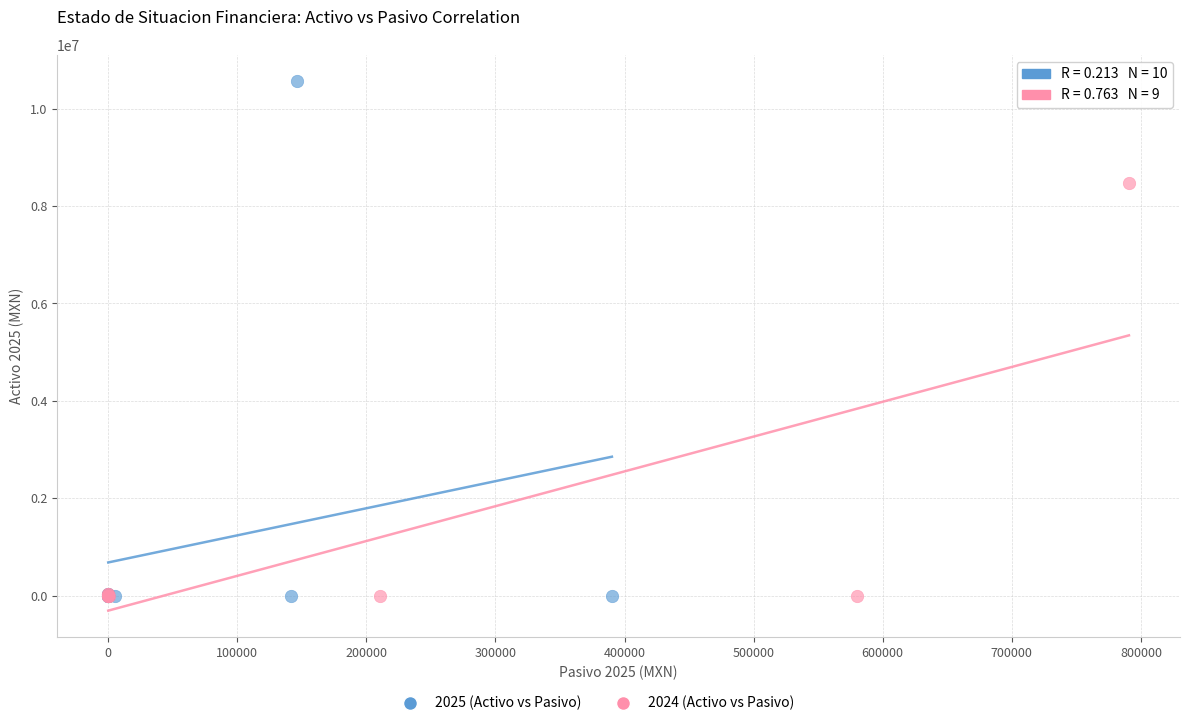

Which series has the largest Y range (max minus min)?

2025 (Activo vs Pasivo)